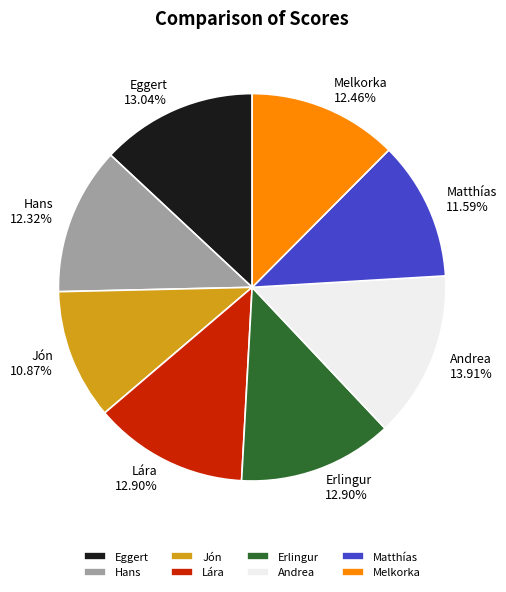

Which has a higher value, Melkorka or Jón?

Melkorka